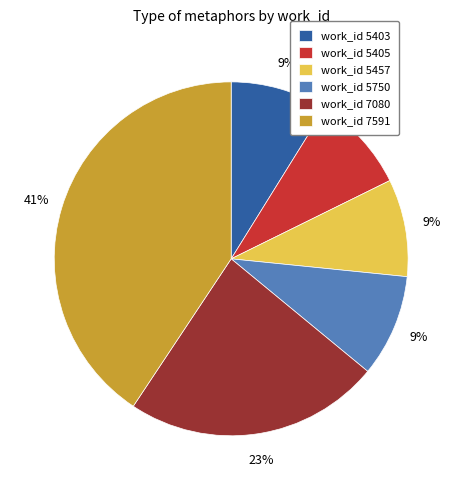

Which slice is the largest?

work_id 7591